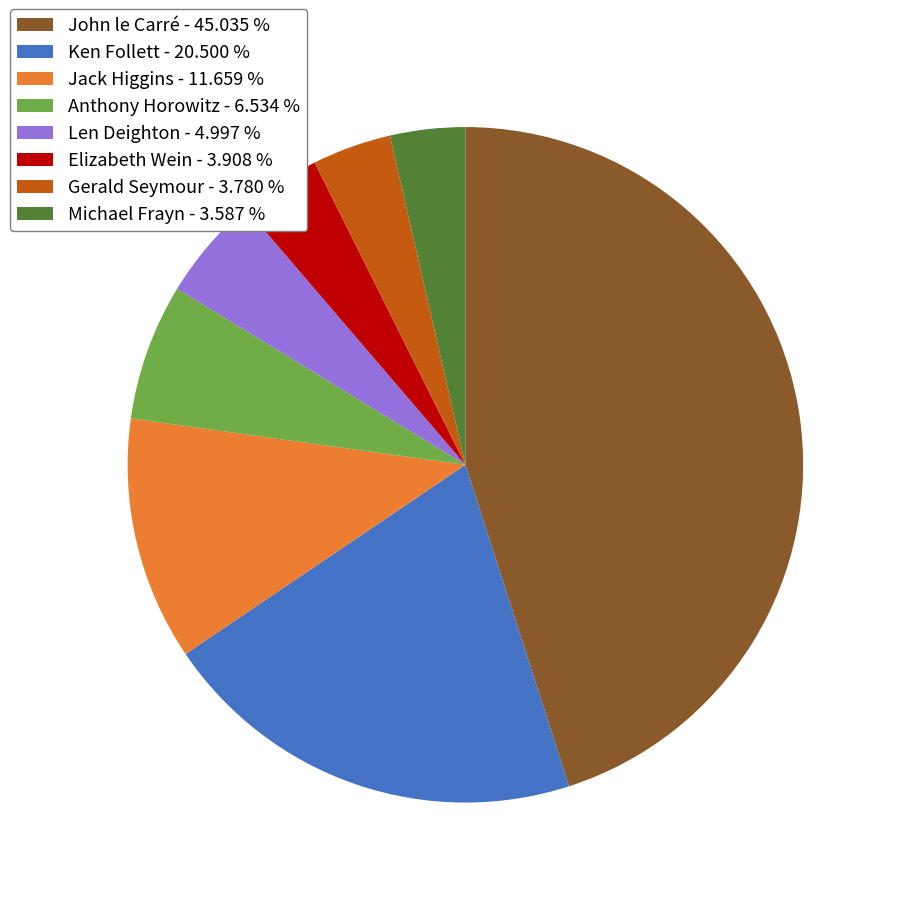

Approximately how many times larger is the value at Michael Frayn compared to Len Deighton?

0.7